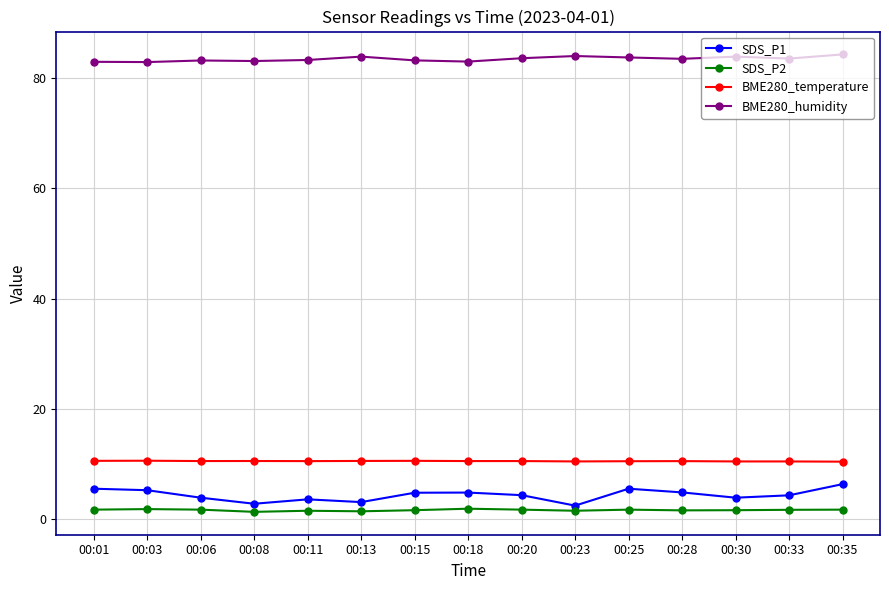

What is the difference between the second highest and second lowest values in the SDS_P1 series?

2.7